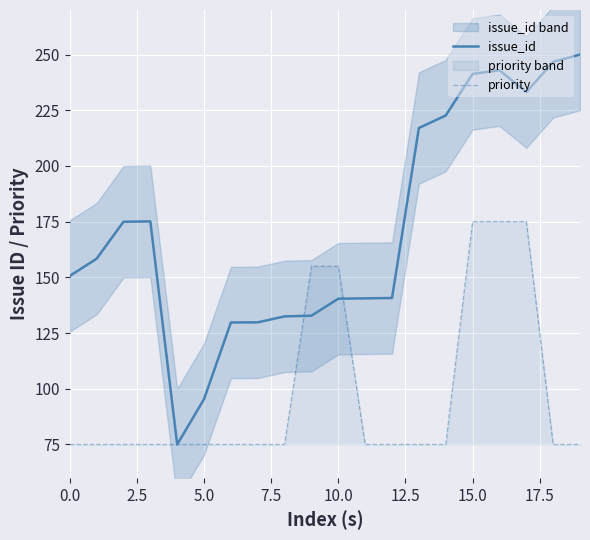

What is the maximum value shown in the chart?

250.0